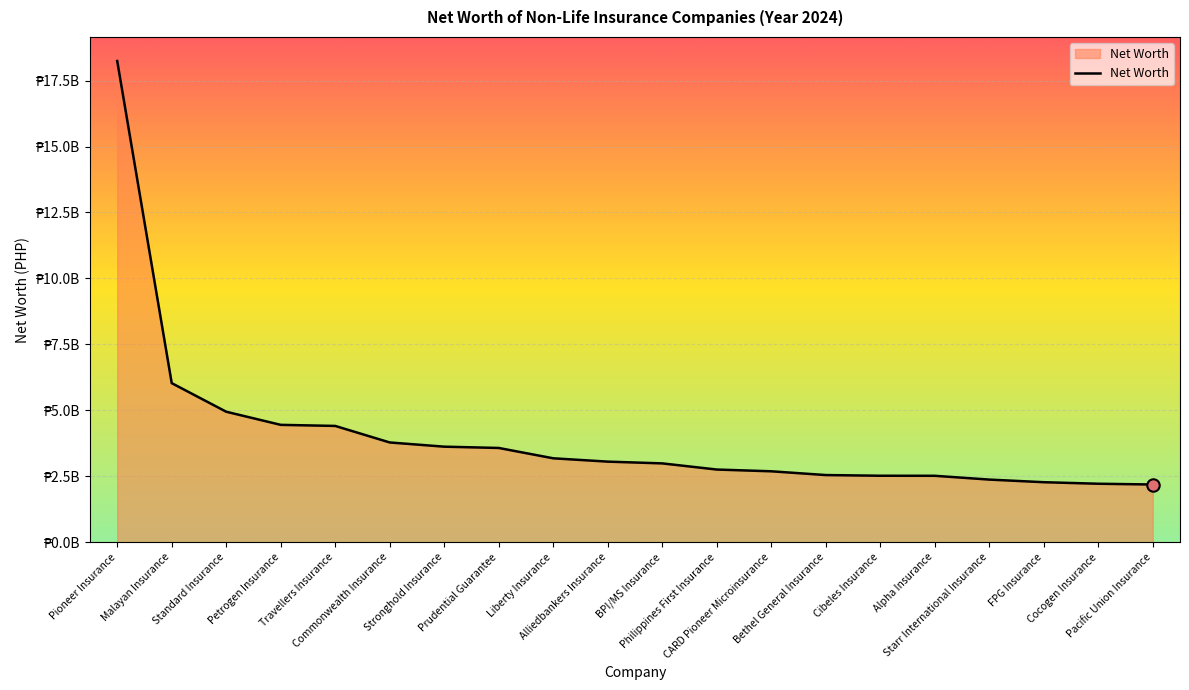

Approximately how many times larger is the value at Petrogen Insurance compared to Prudential Guarantee?

1.2